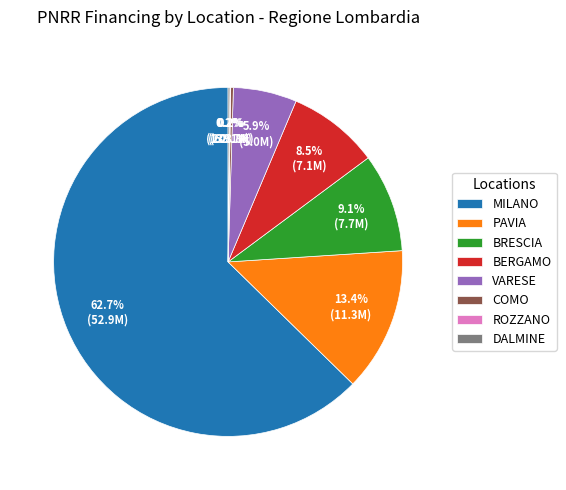

Which has a higher value, BERGAMO or MILANO?

MILANO